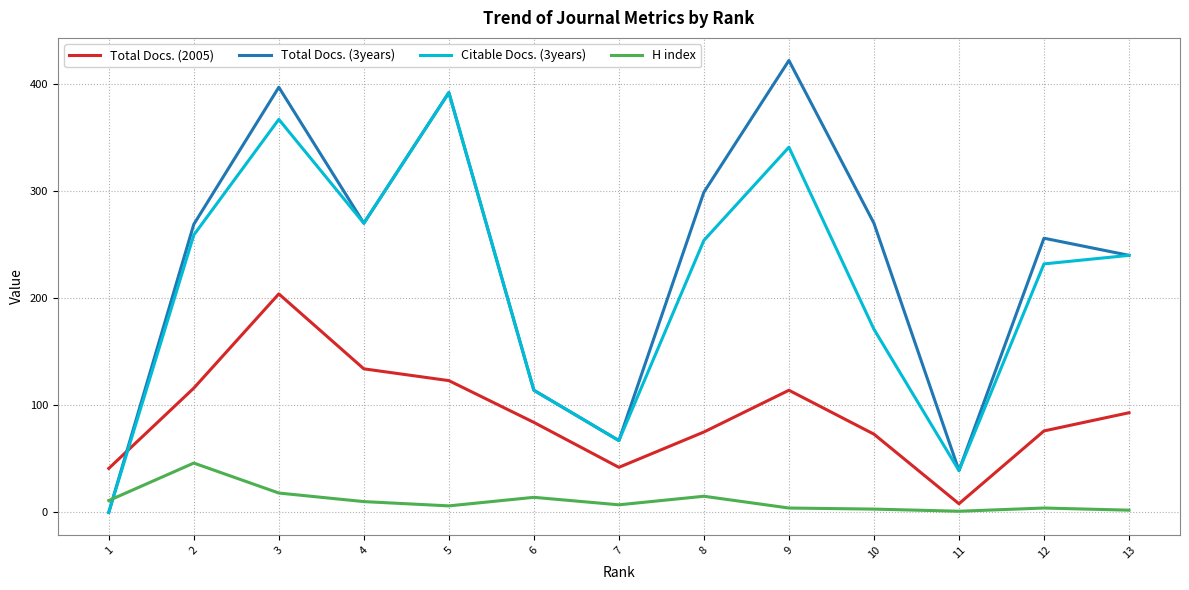

What is the difference between the highest and lowest values at 8?

284